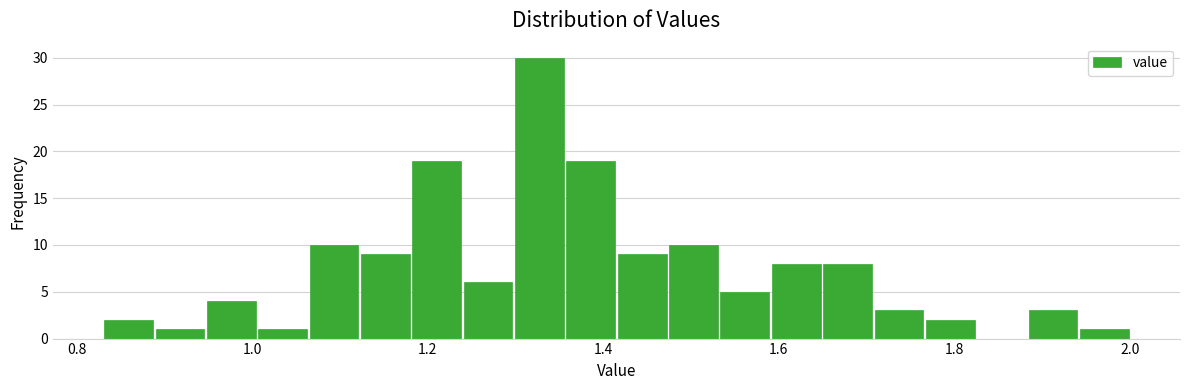

Around what value on the x-axis is the tallest bar? Give the approximate position of its centre, as read against the axis.

1.32